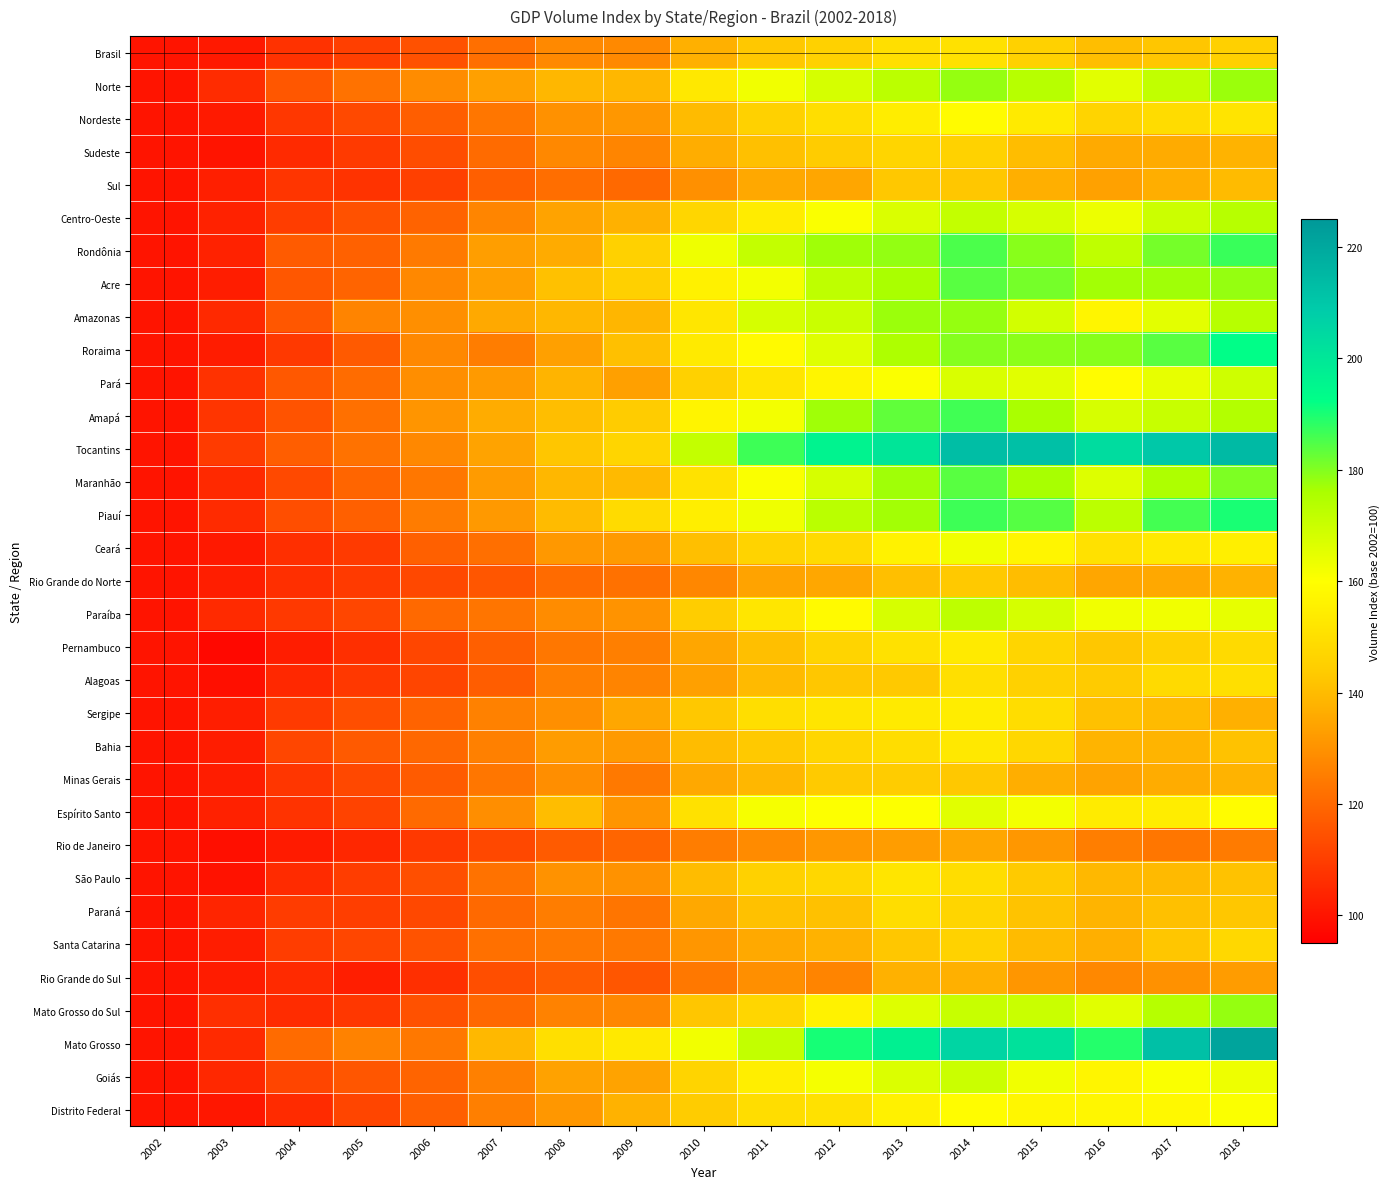

Rank the series at 2011 from lowest to highest value.

Rio de Janeiro, Rio Grande do Sul, Rio Grande do Norte, Sul, Santa Catarina, Minas Gerais, Alagoas, Pernambuco, Sudeste, Paraná, Brasil, Bahia, São Paulo, Nordeste, Ceará, Mato Grosso do Sul, Distrito Federal, Sergipe, Pará, Paraíba, Centro-Oeste, Goiás, Roraima, Maranhão, Espírito Santo, Acre, Amapá, Norte, Piauí, Amazonas, Rondônia, Mato Grosso, Tocantins